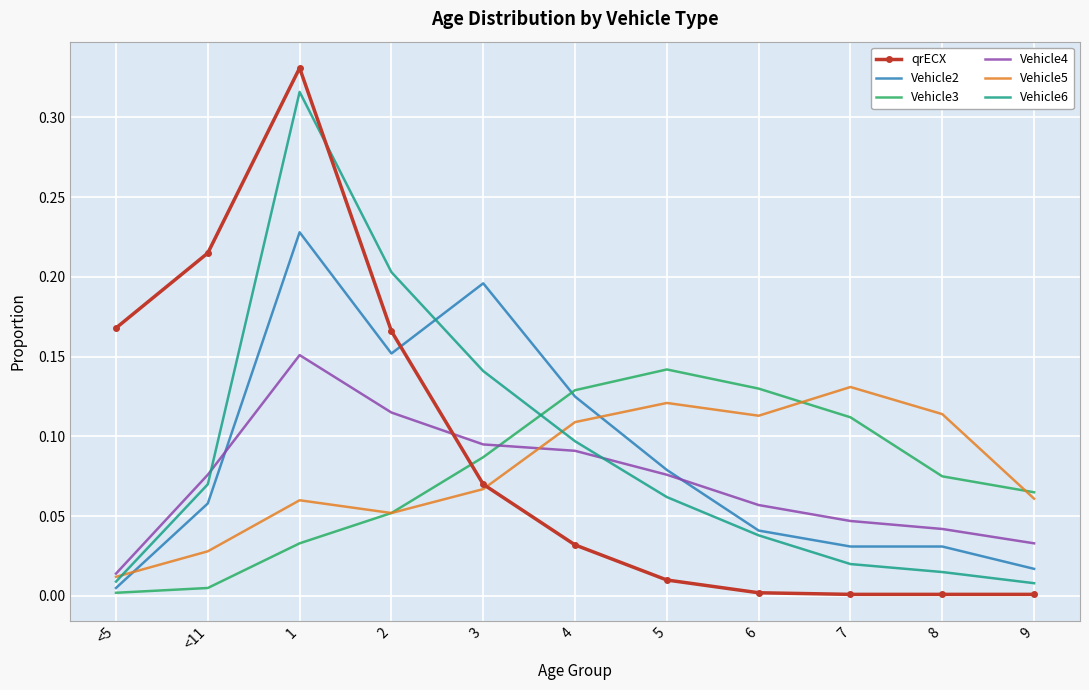

What position from the right is 2?

8